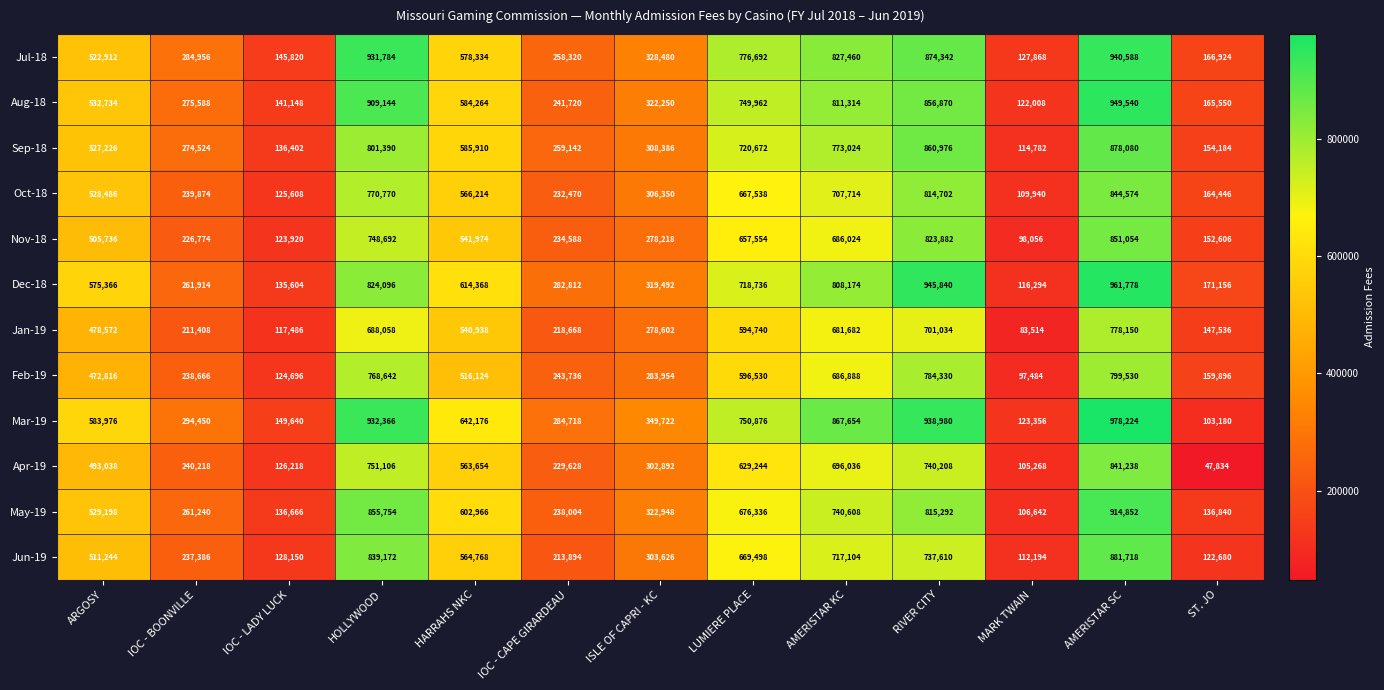

Where is Aug-18 nearest to the value 535774?

ARGOSY